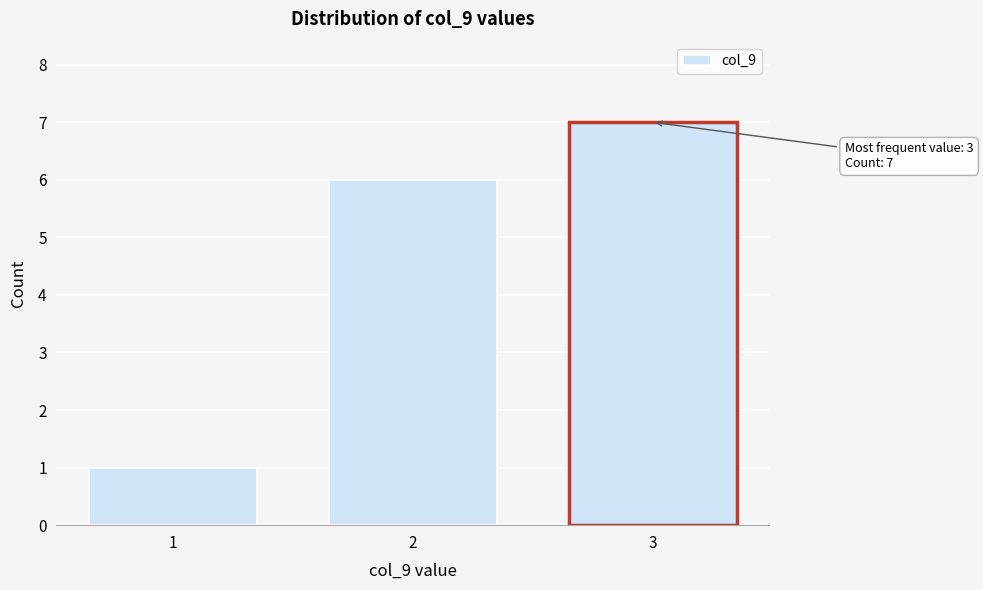

Reading left to right, extract all data points from this chart.

1=1	2=6	3=7